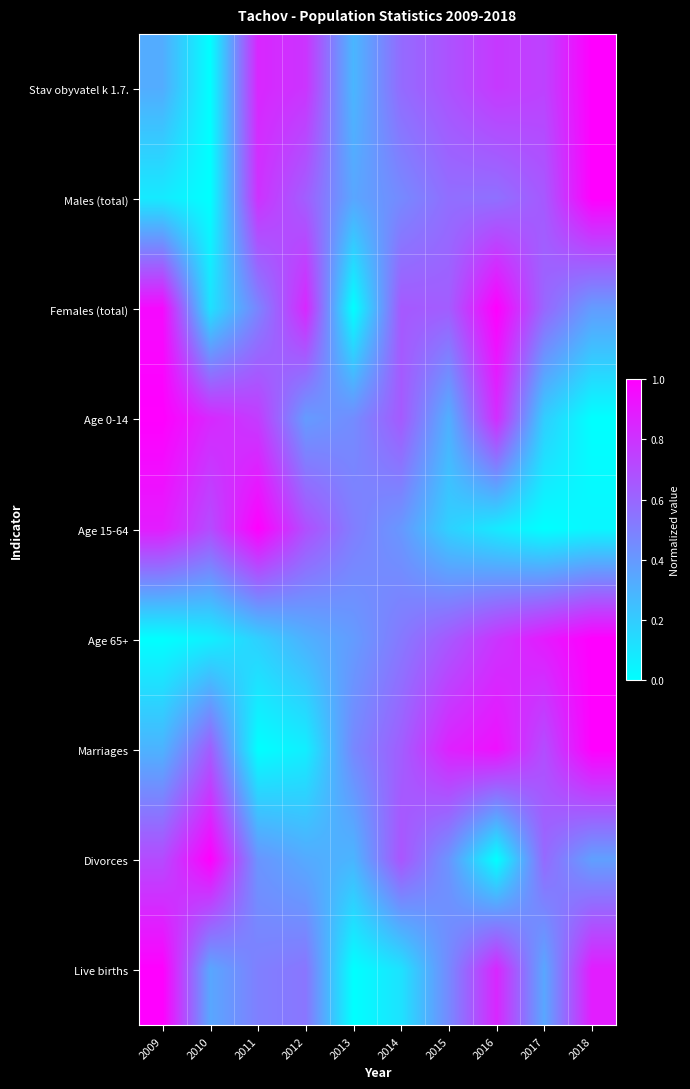

What is the total value across all series at 2017?

4.7